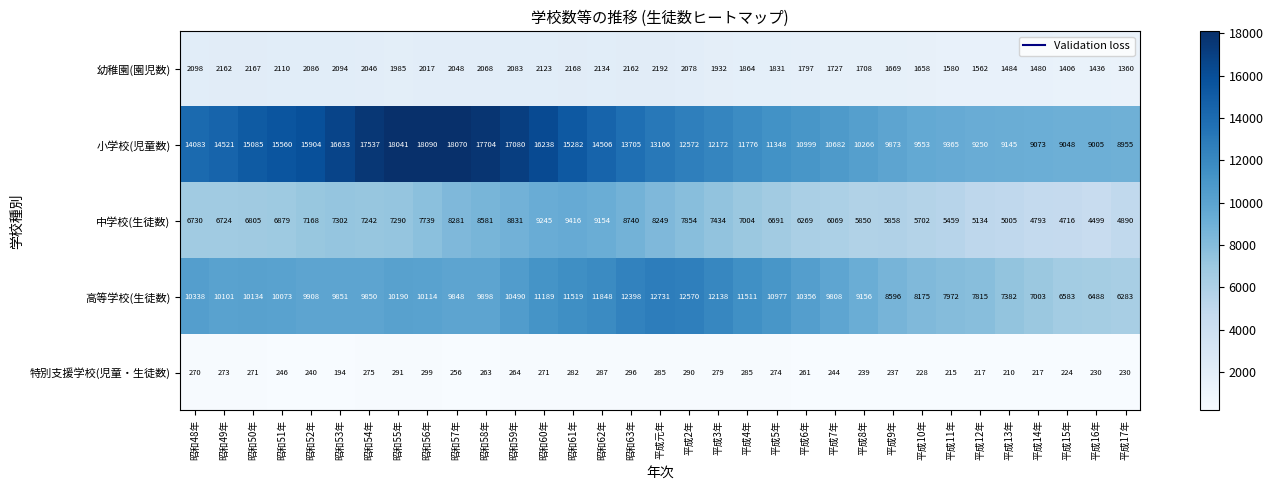

What is the difference between the highest and lowest values at 平成15年?

8824